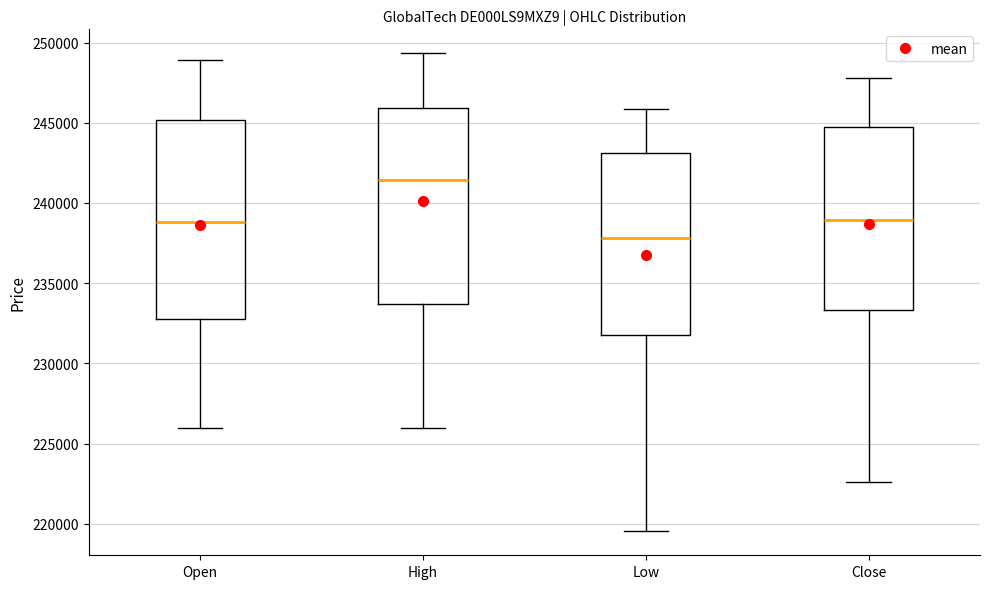

Which box's median line is the lowest?

Low